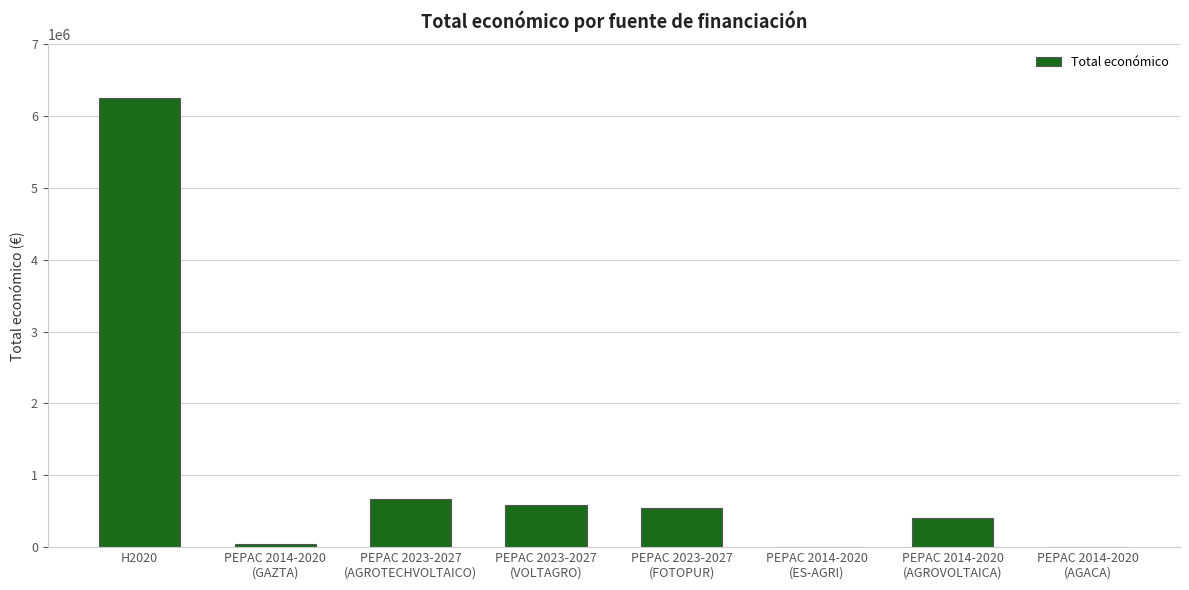

What is the maximum value shown in the chart?

6249316